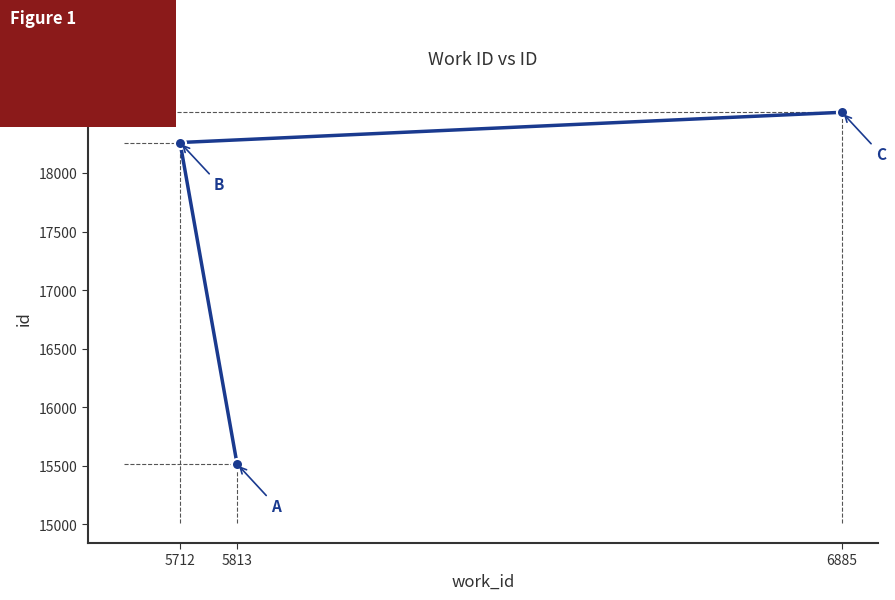

How many data points are above 18260?

1